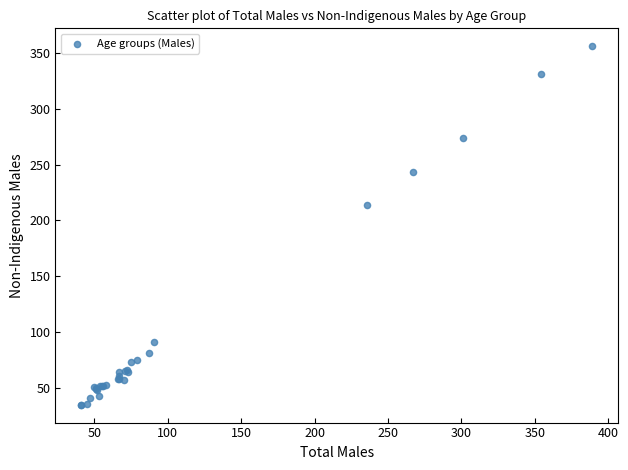

What Y value in the scatter plot is closest to 195?

214